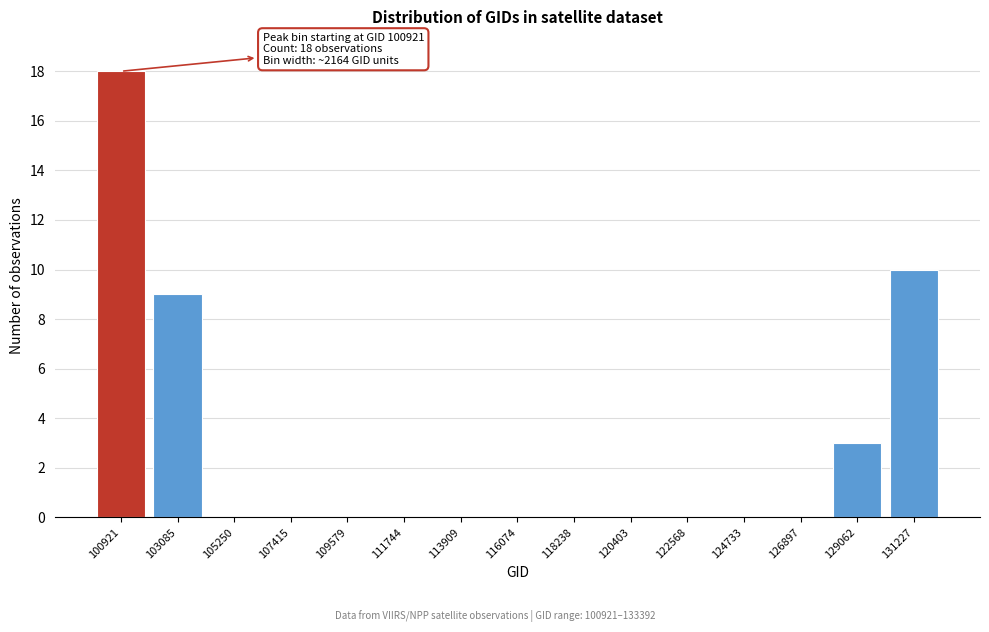

Reading left to right, transcribe all the data shown in this chart.

100921=18	103085=9	105250=0	107415=0	109579=0	111744=0	113909=0	116074=0	118238=0	120403=0	122568=0	124733=0	126897=0	129062=3	131227=10